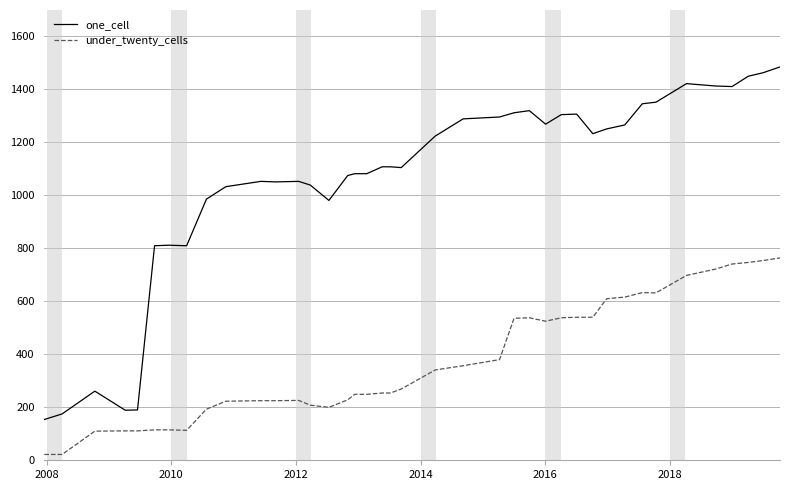

List the series in order of their overall mean, lowest first.

under_twenty_cells, one_cell